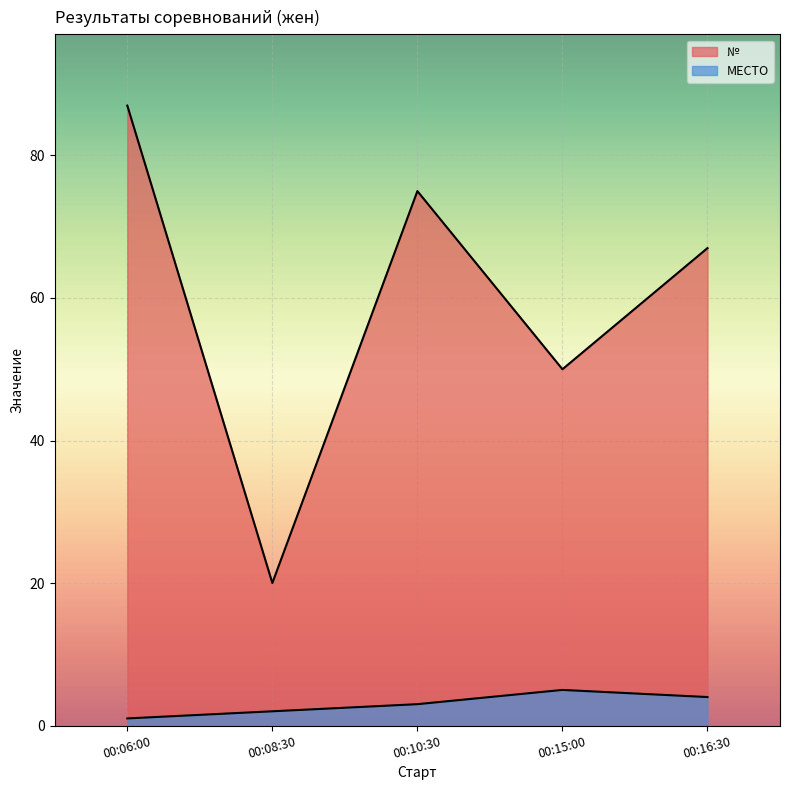

List the labels in order of № value, smallest first.

00:08:30, 00:15:00, 00:16:30, 00:10:30, 00:06:00